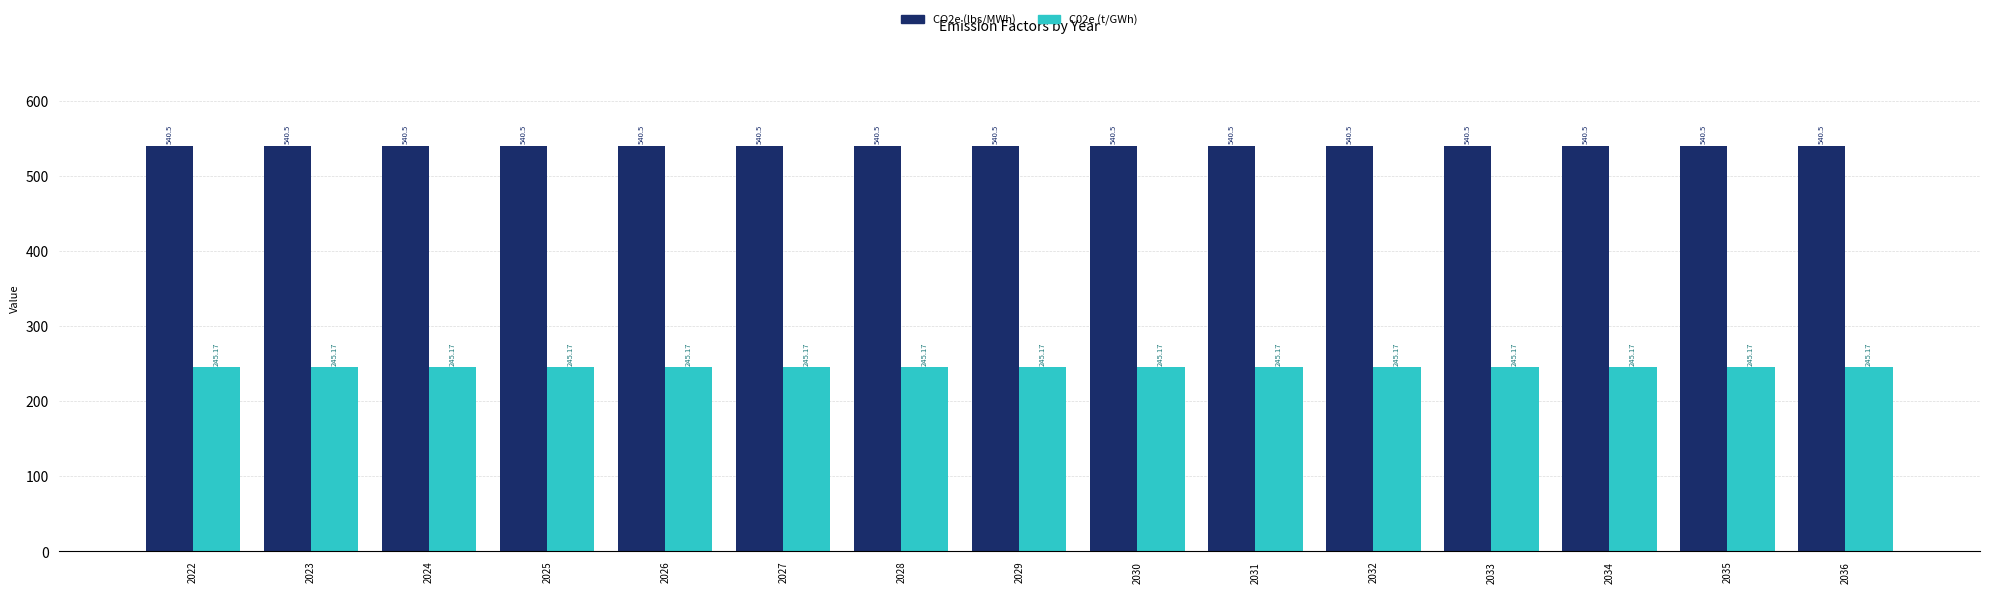

What is the value of the C02e (t/GWh) bar at the 4th from the left?

245.2